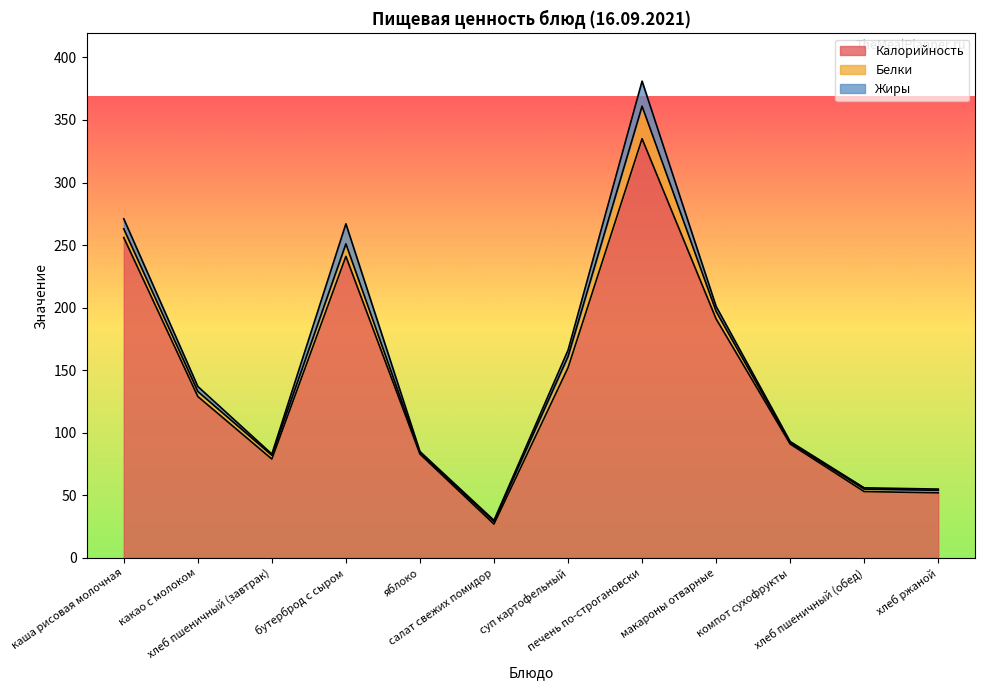

What is the label of the 1st point from the right?

хлеб ржаной